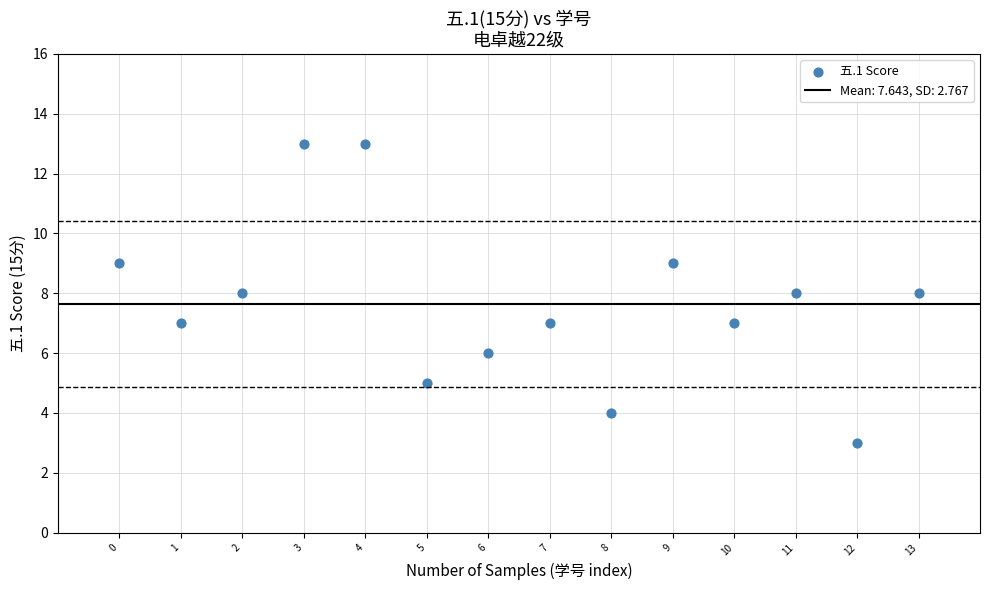

How many points are shown in the scatter plot?

14